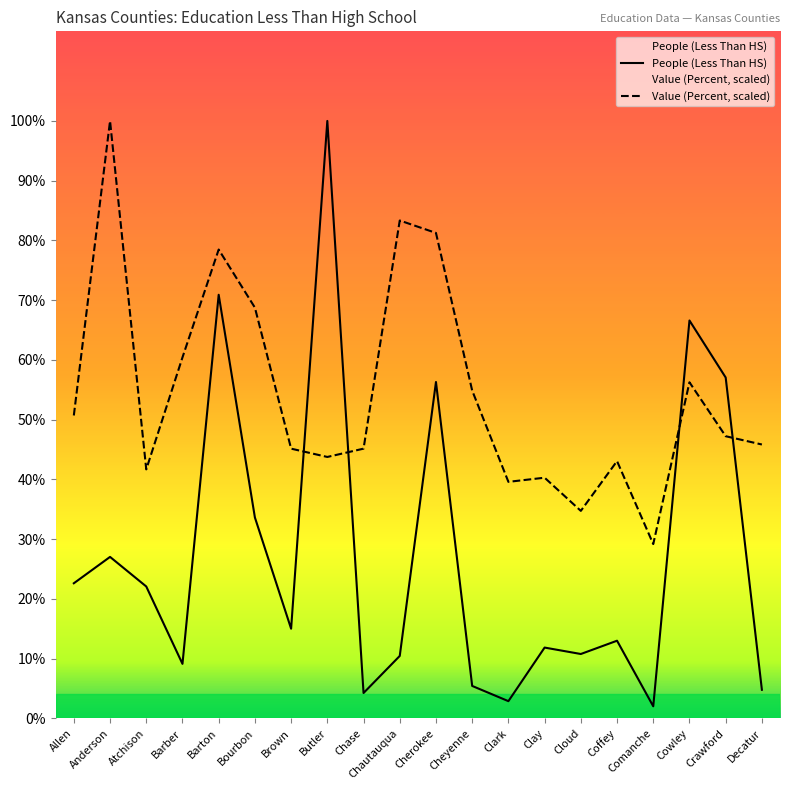

Reading left to right, what are all the values shown in this chart?

People (Less Than HS): 630.0	753.0	615.0	254.0	1976.0	937.0	418.0	2787.0	118.0	291.0	1569.0	151.0	80.0	330.0	300.0	362.0	56.0	1856.0	1590.0	133.0
Value (Percent, scaled): 1412.9	2787.0	1161.2	1683.8	2187.0	1916.1	1258.0	1219.3	1258.0	2322.5	2264.4	1529.0	1103.2	1122.5	967.7	1200.0	812.9	1567.7	1316.1	1277.4